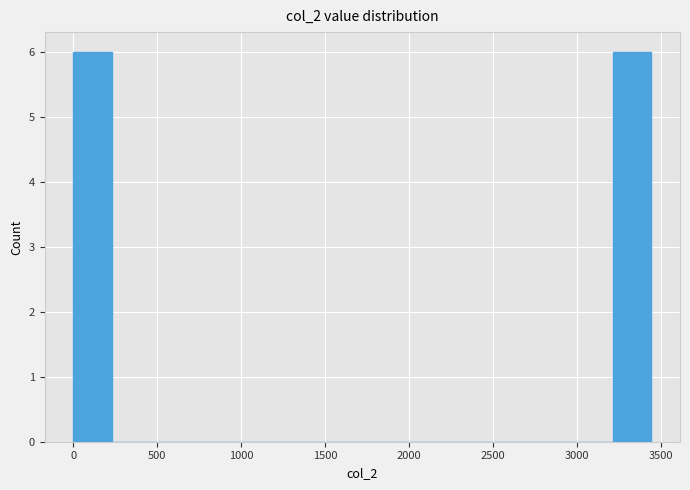

Reading left to right, transcribe this chart: for each bar, give the range it covers on the x-axis and its height. Neither the bar edges nor the heights are printed on the chart, so give them approximately, as read against the axes.

0 to 250: 6
250 to 450: 0
450 to 700: 0
700 to 900: 0
900 to 1150: 0
1150 to 1400: 0
1400 to 1600: 0
1600 to 1850: 0
1850 to 2050: 0
2050 to 2300: 0
2300 to 2550: 0
2550 to 2750: 0
2750 to 3000: 0
3000 to 3200: 0
3200 to 3450: 6